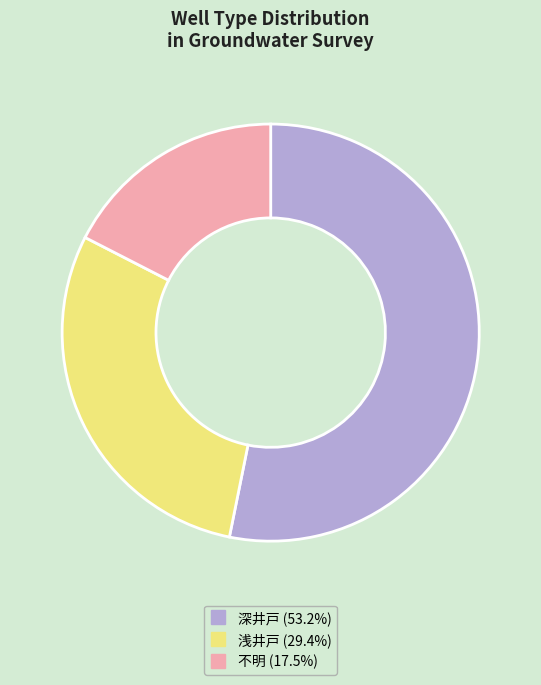

The 浅井戸 slice represents 17% of the pie. True or false?

False